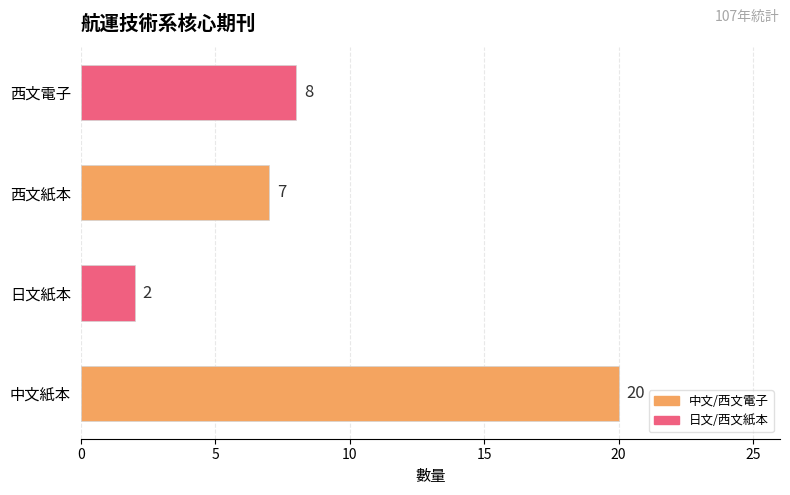

What is the difference between the maximum and second lowest values?

13